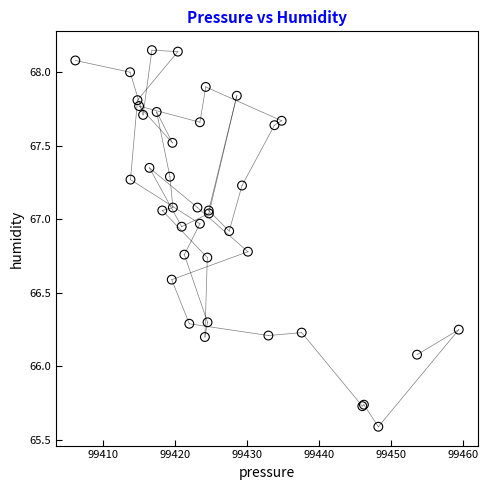

What Y value in the scatter plot is closest to 66?

66.1